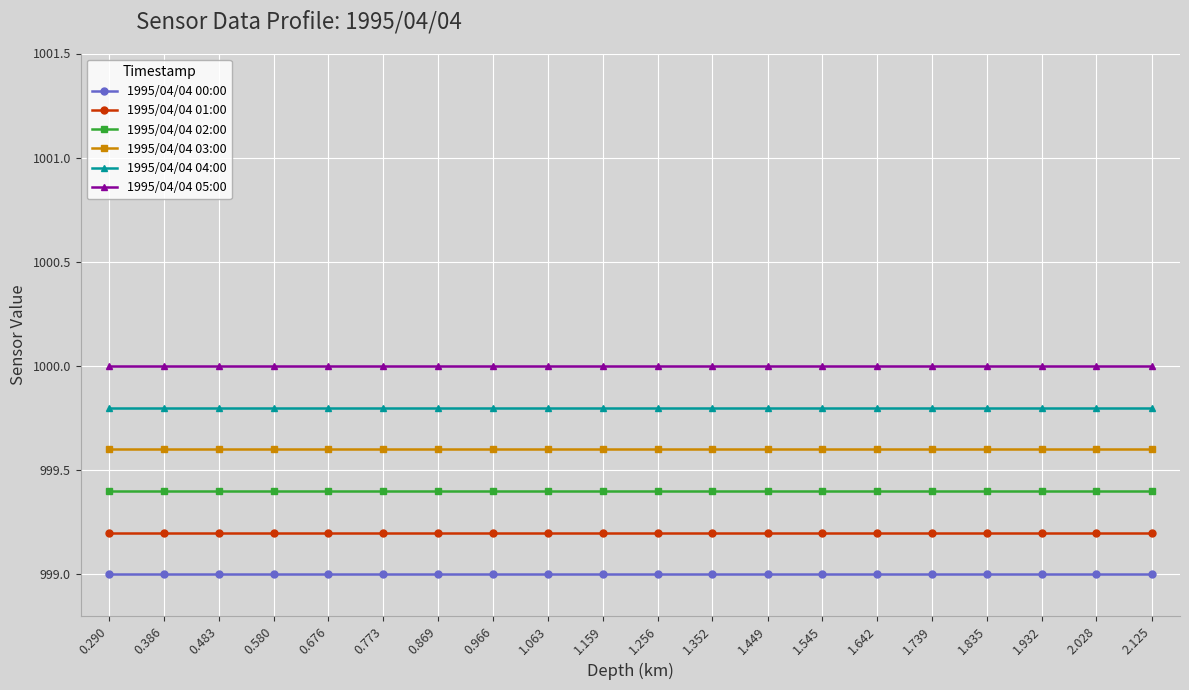

The value of 1995/04/04 03:00 at 1.642 is 999.6. True or false?

True